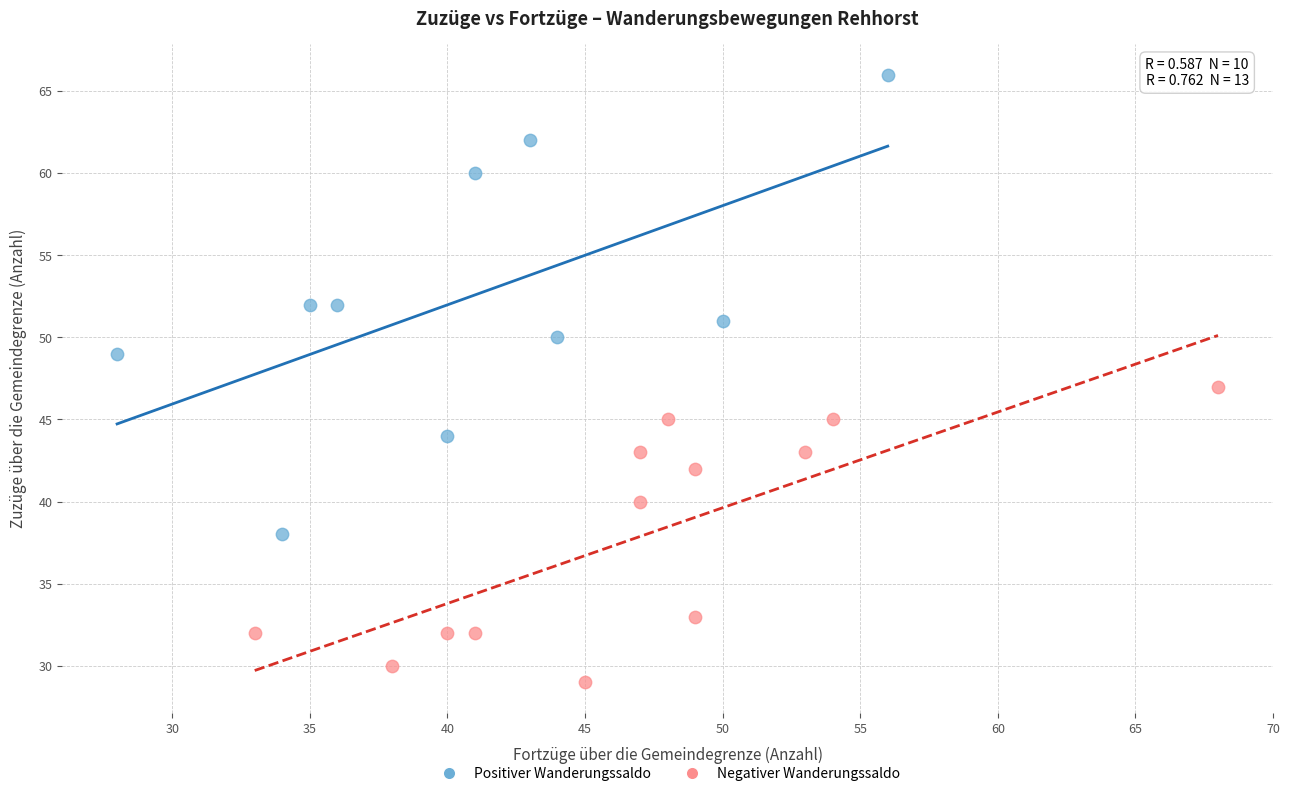

Which series contains the highest Y value?

Positiver Wanderungssaldo